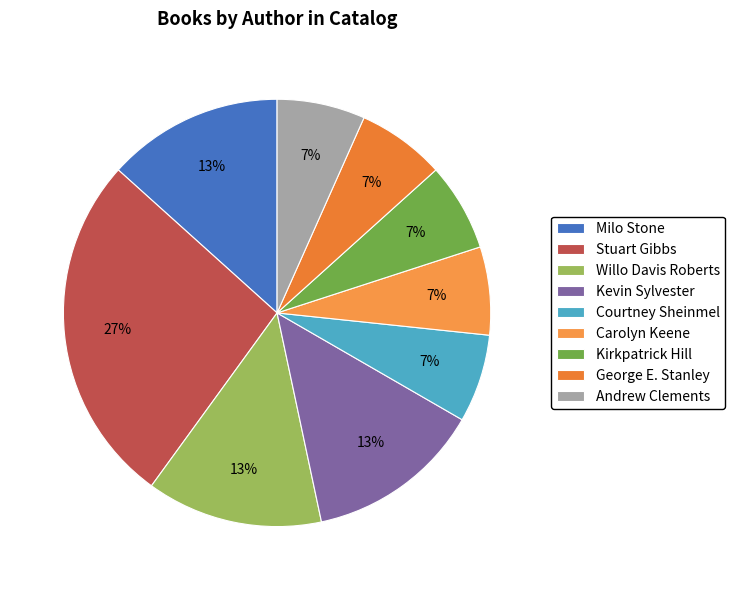

The George E. Stanley slice represents 13% of the pie. True or false?

False